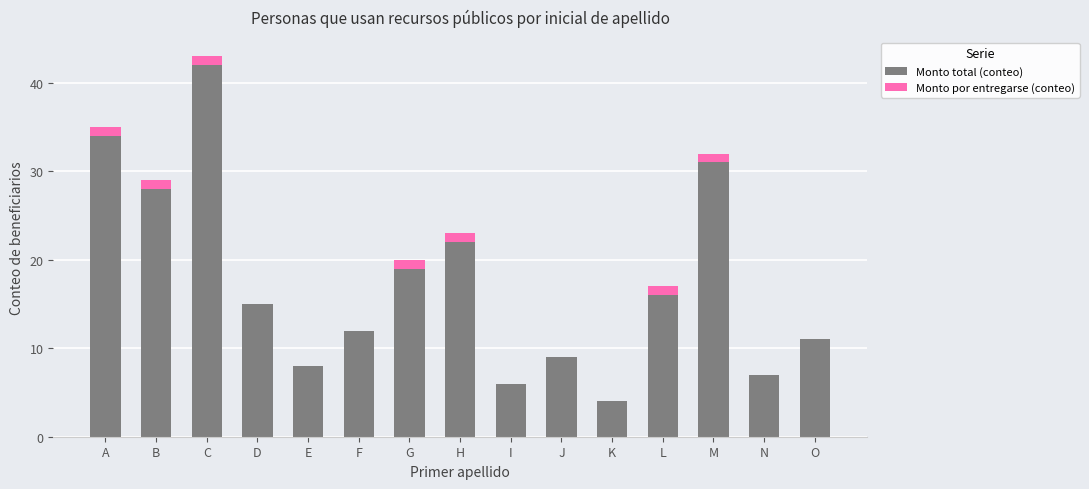

How many data points does each series have?

15